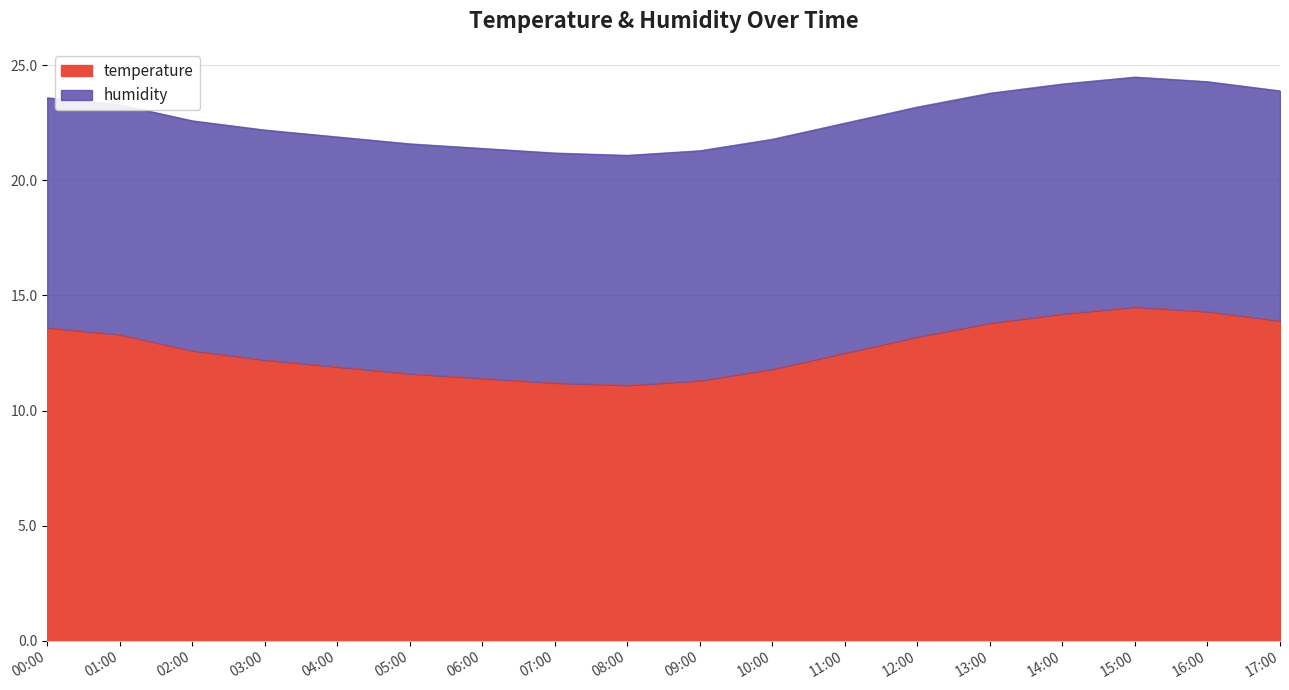

Is it true that the value at 03:00 is 12.2?

True